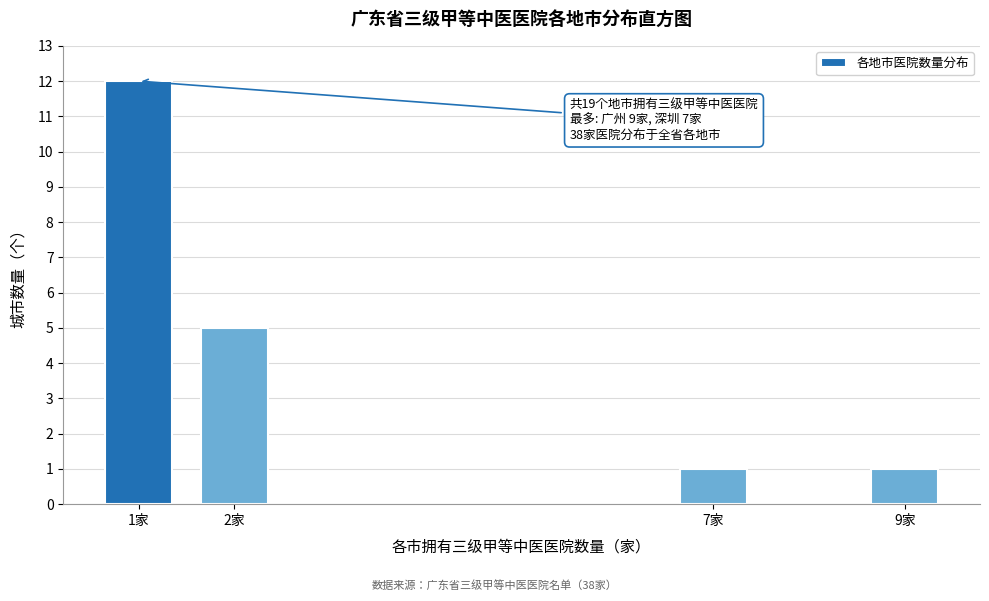

Reading left to right, transcribe all the data shown in this chart.

1家=12	2家=5	7家=1	9家=1